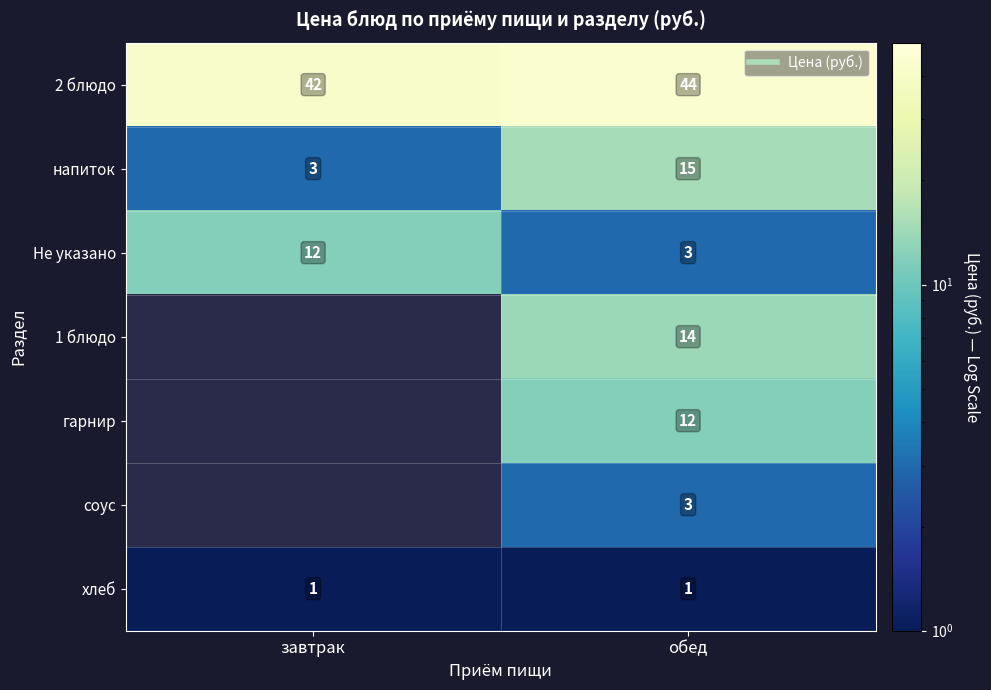

What is the difference between the maximum and minimum values in the Не указано series?

9